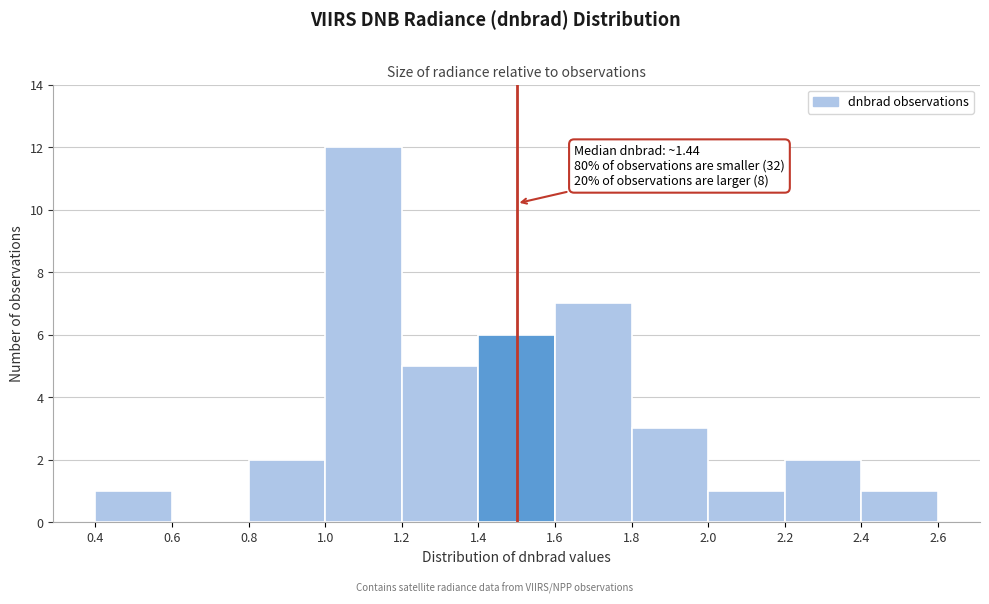

Over which range of the x-axis is the bar tallest?

1.0 to 1.2